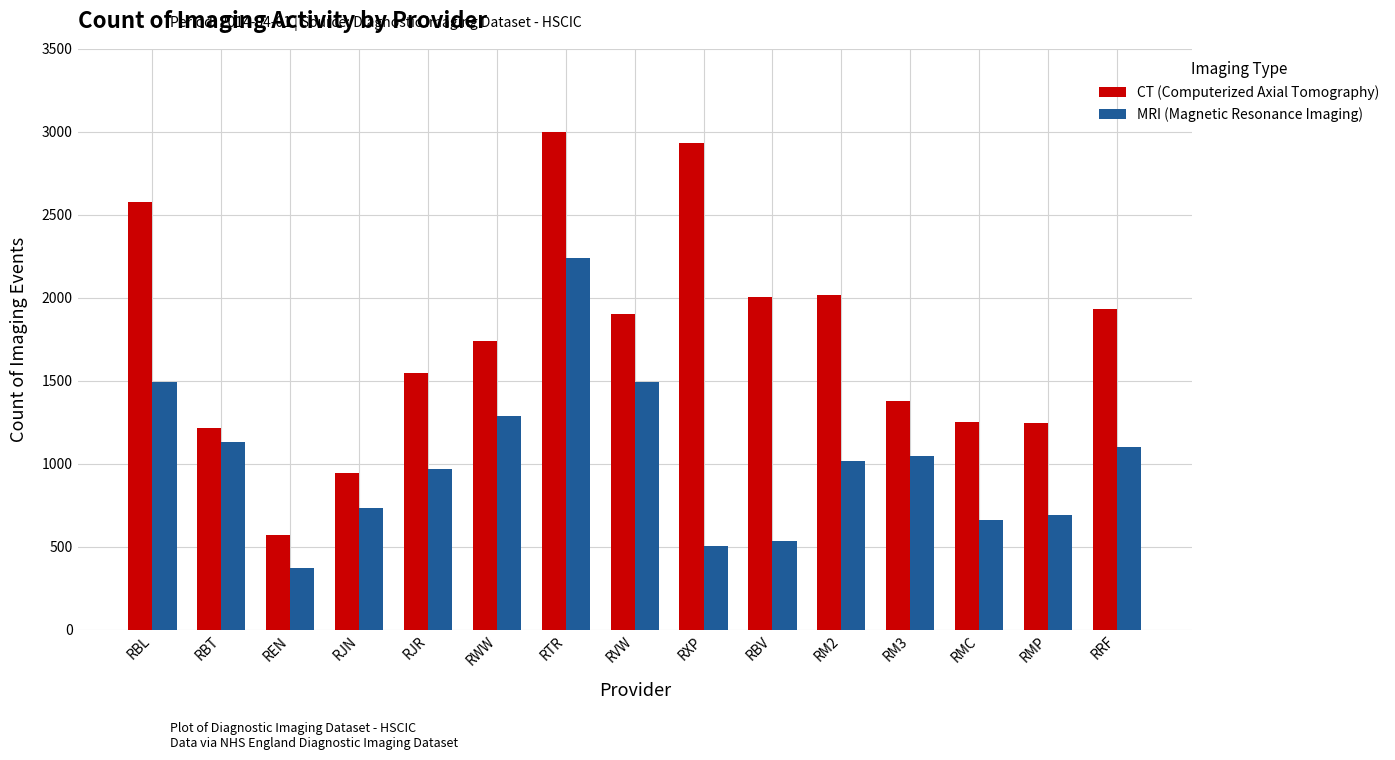

List the series in order of their peak value, highest first.

CT (Computerized Axial Tomography), MRI (Magnetic Resonance Imaging)